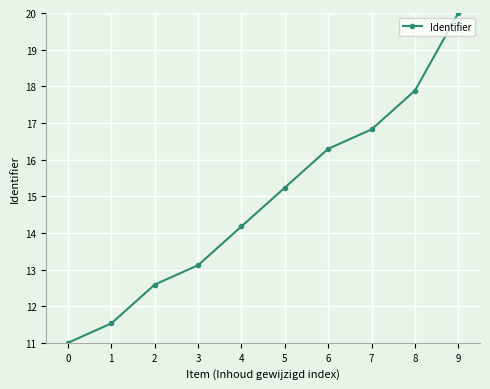

True or false: the data shows 11.5 at 1.

True